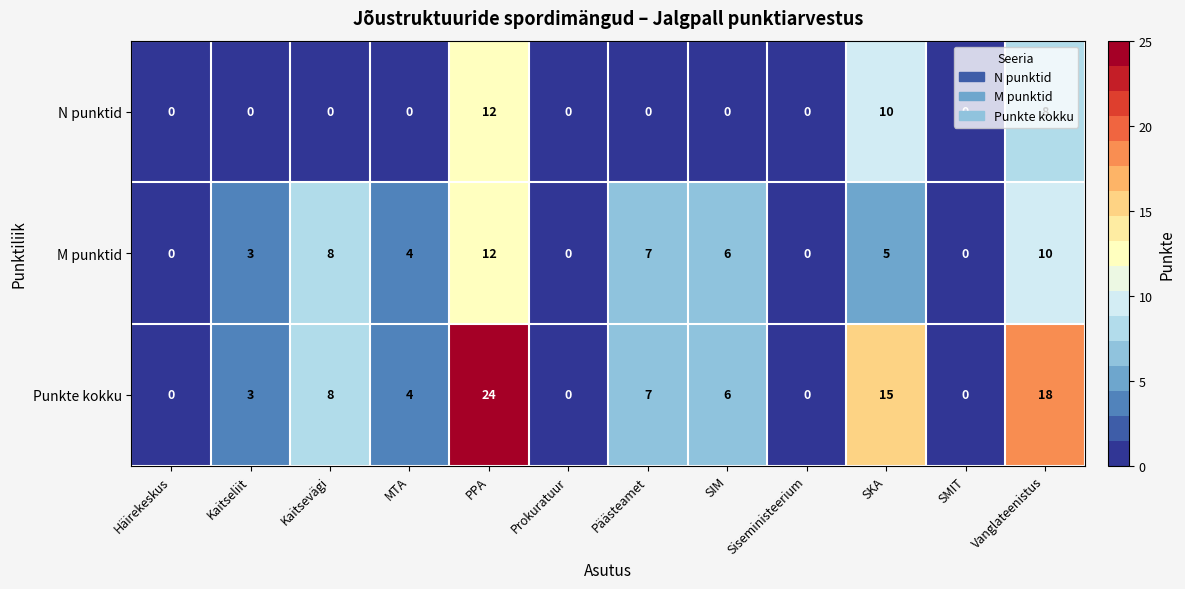

Which category has the highest value in the N punktid series?

PPA